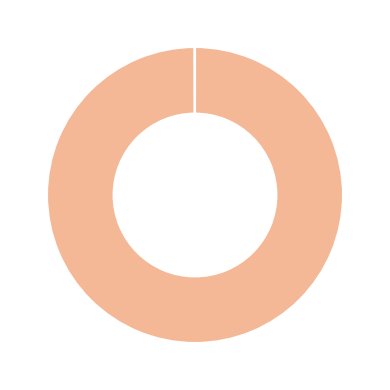

Is there a majority slice in this chart?

Yes